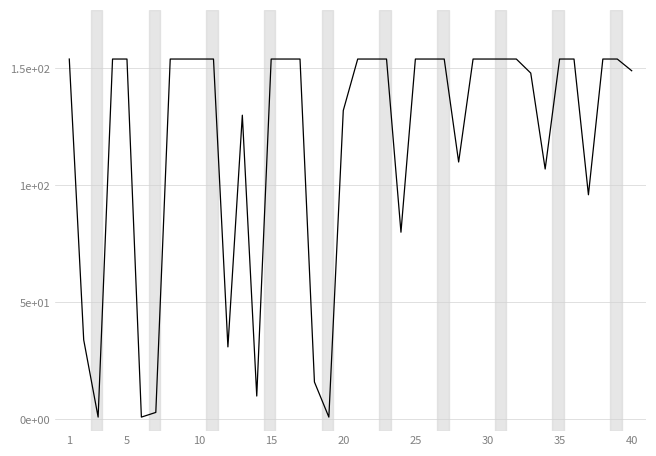

Does the chart display data point markers on the line(s)?

No